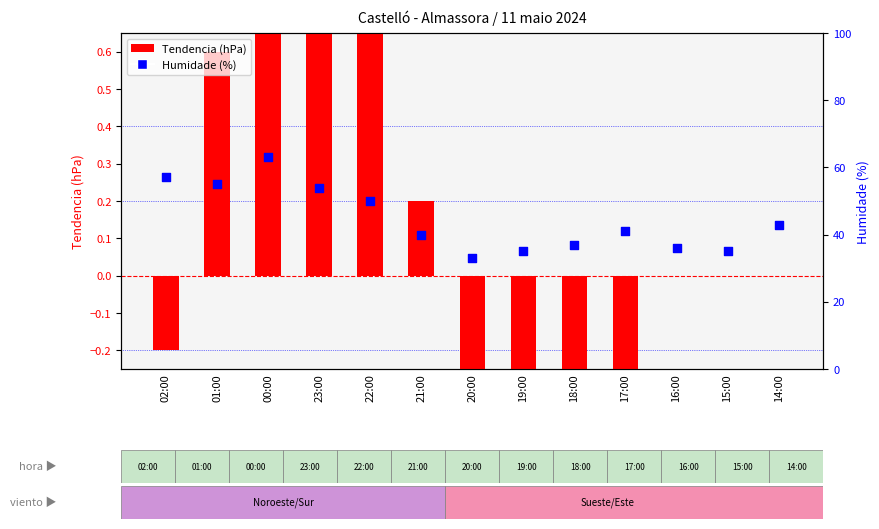

What are all the series names shown in the legend?

Tendencia (hPa), Humidade (%)